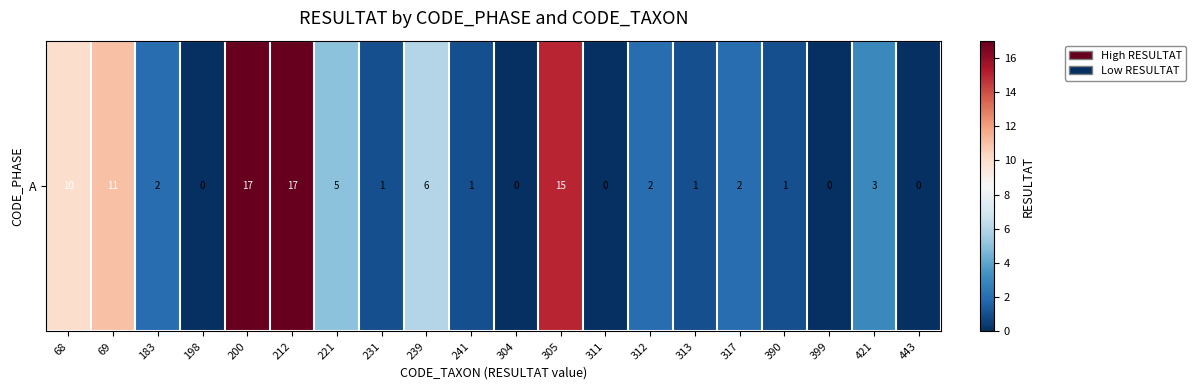

Rank the categories by value from lowest to highest.

198, 304, 311, 399, 443, 231, 241, 313, 390, 183, 312, 317, 421, 221, 239, 68, 69, 305, 200, 212